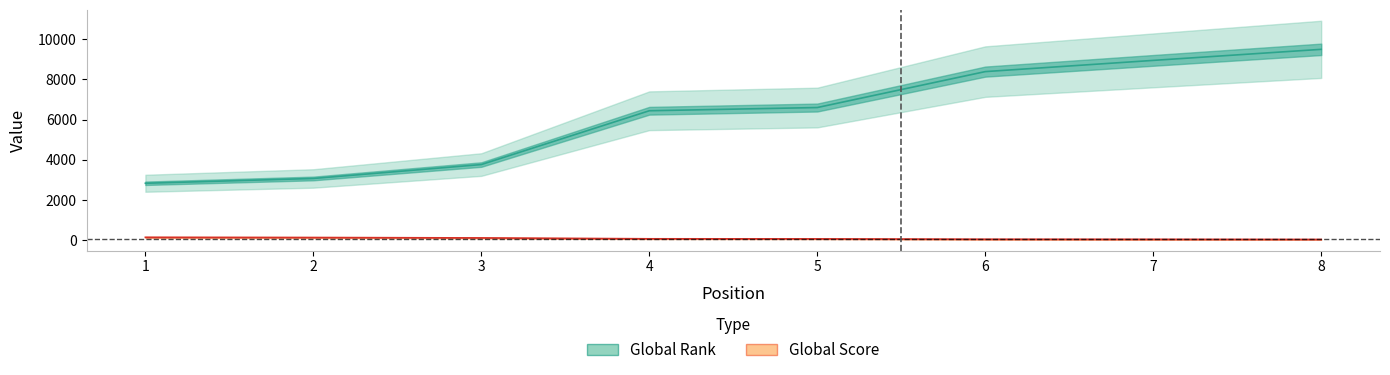

Reading left to right, list all the values displayed in this chart.

Global Rank: 1=2827	2=3066	3=3759	4=6441	5=6601	6=8392	7=8951	8=9502
Global Score: 1=133	2=122	3=103	4=59	5=55	6=37	7=33	8=26